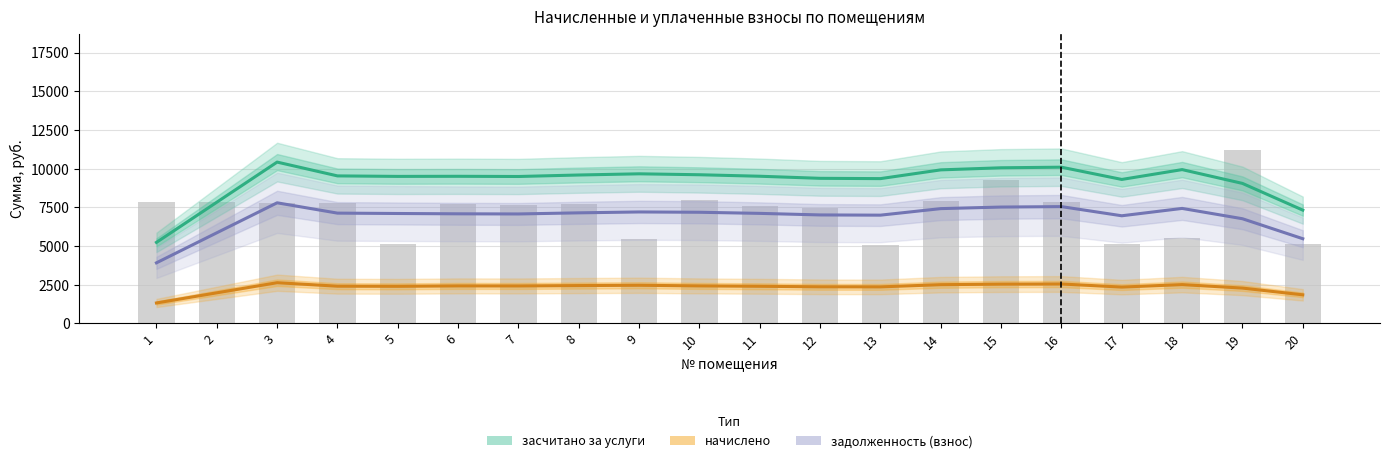

Read the засчитано за услуги value at 20.

7323.9